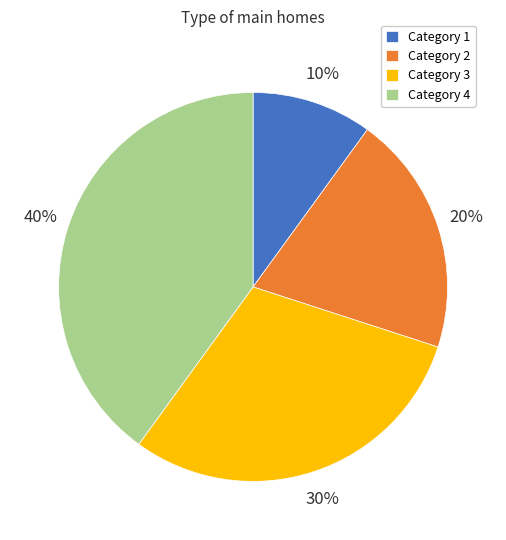

Which category has the smallest portion of the pie?

Category 1